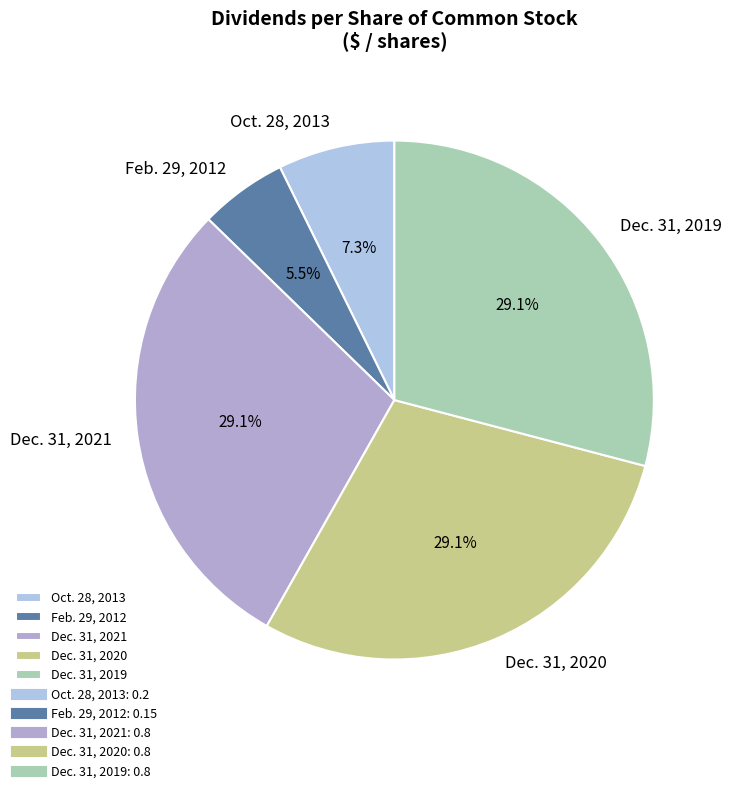

Do Dec. 31, 2019 and Oct. 28, 2013 together represent more than half of the pie?

No